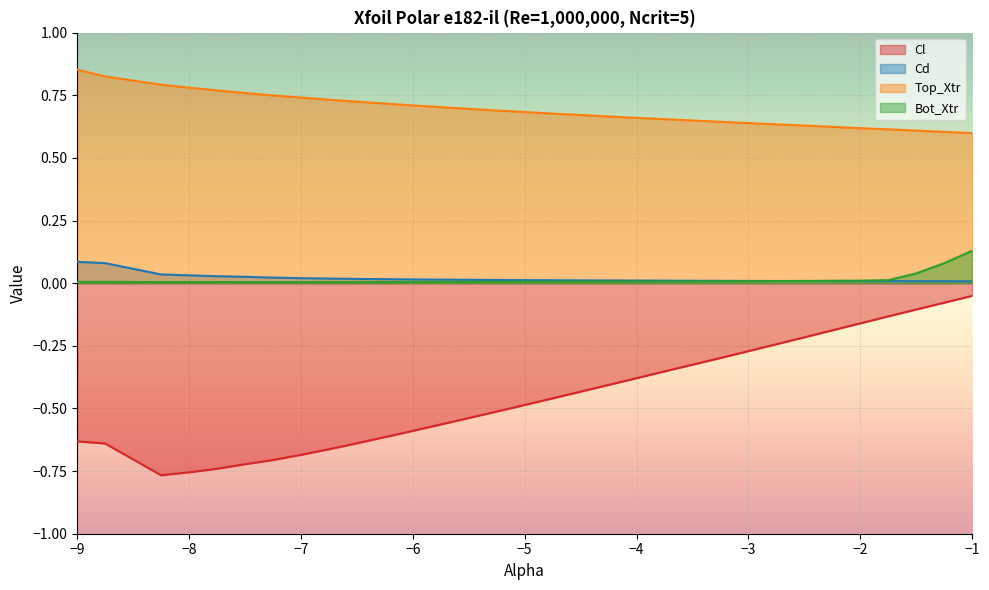

True or false: Top_Xtr and Cl cross at least once.

False